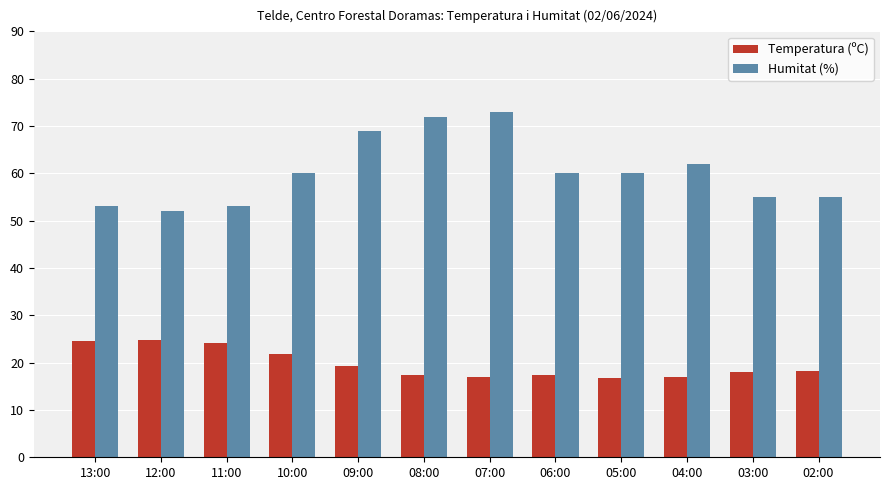

Are the bars grouped side by side (vs. stacked)?

Yes